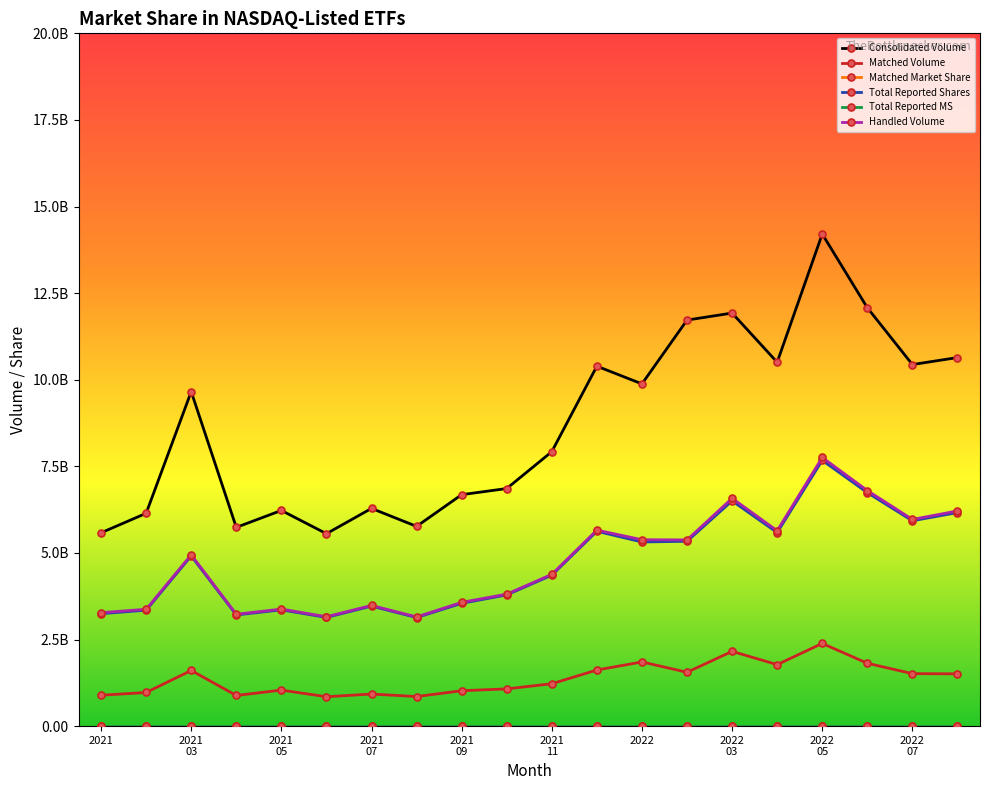

Does the chart have visible grid lines?

No